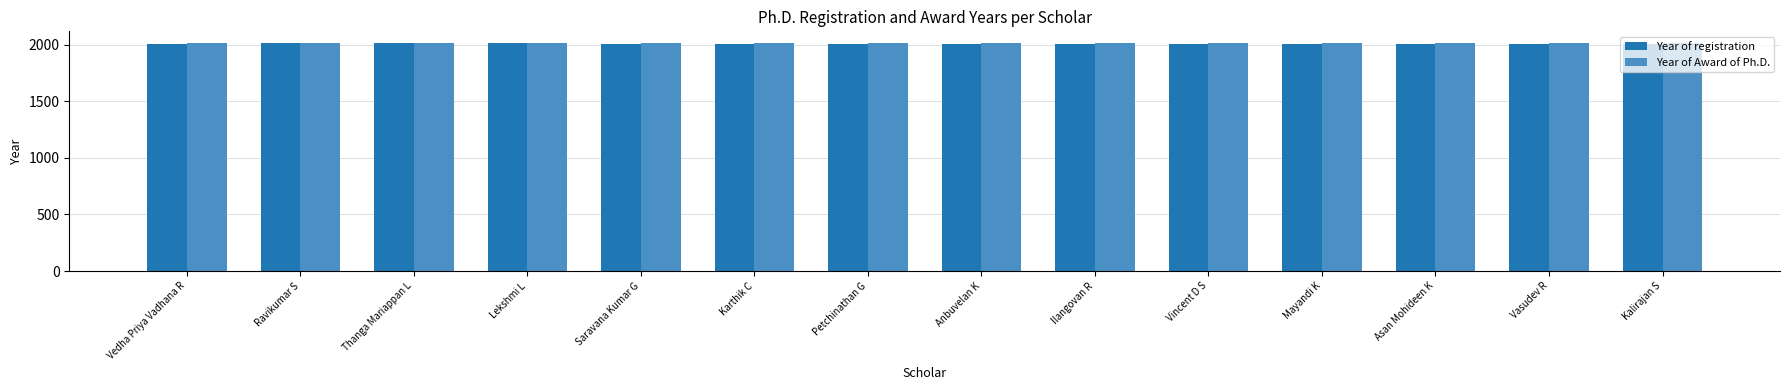

Which series has the widest spread of values?

Year of registration